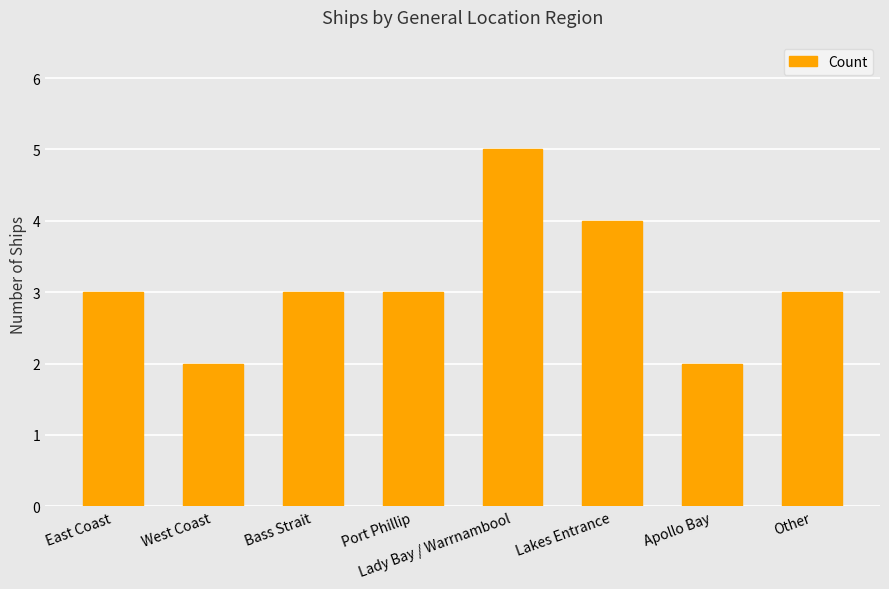

Read the value at East Coast.

3